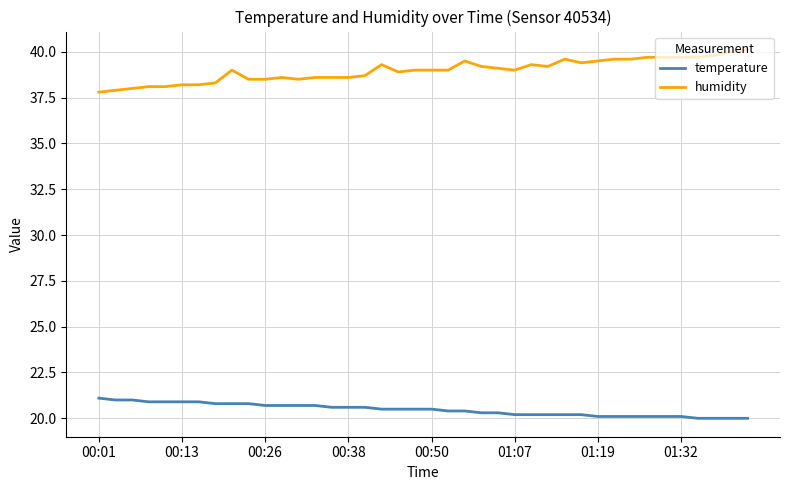

True or false: humidity and temperature intersect in this chart.

False